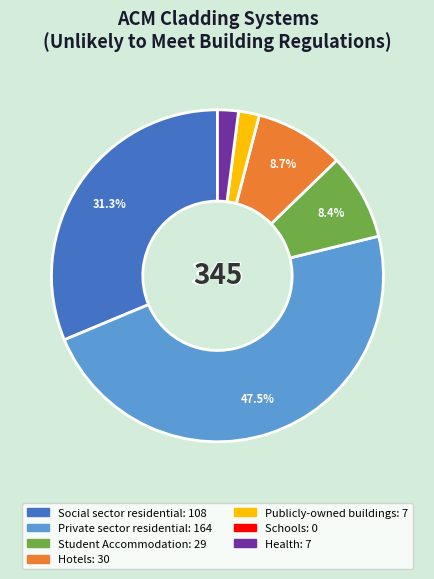

Between Social sector residential and Private sector residential, which is larger?

Private sector residential